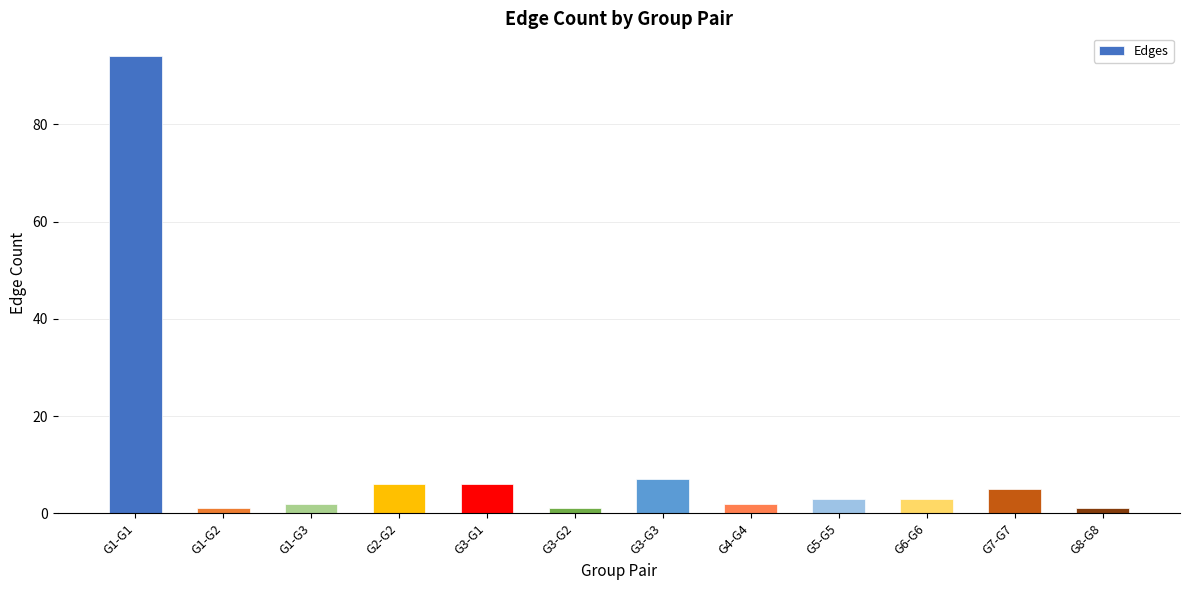

How many bars are there in total?

12